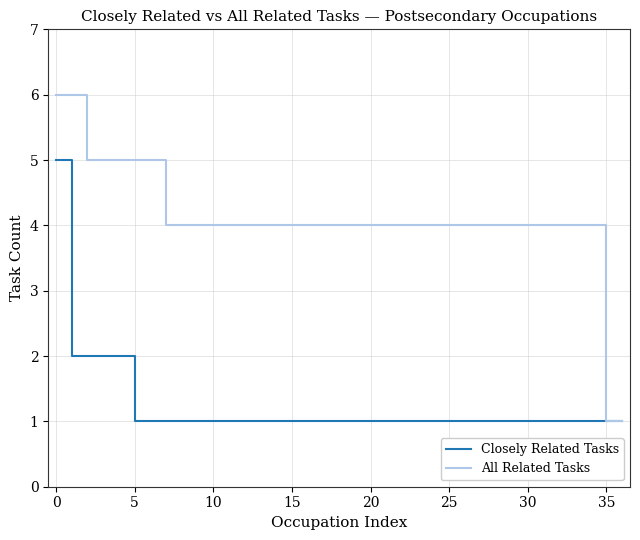

List the series in order of their peak value, highest first.

All Related Tasks, Closely Related Tasks